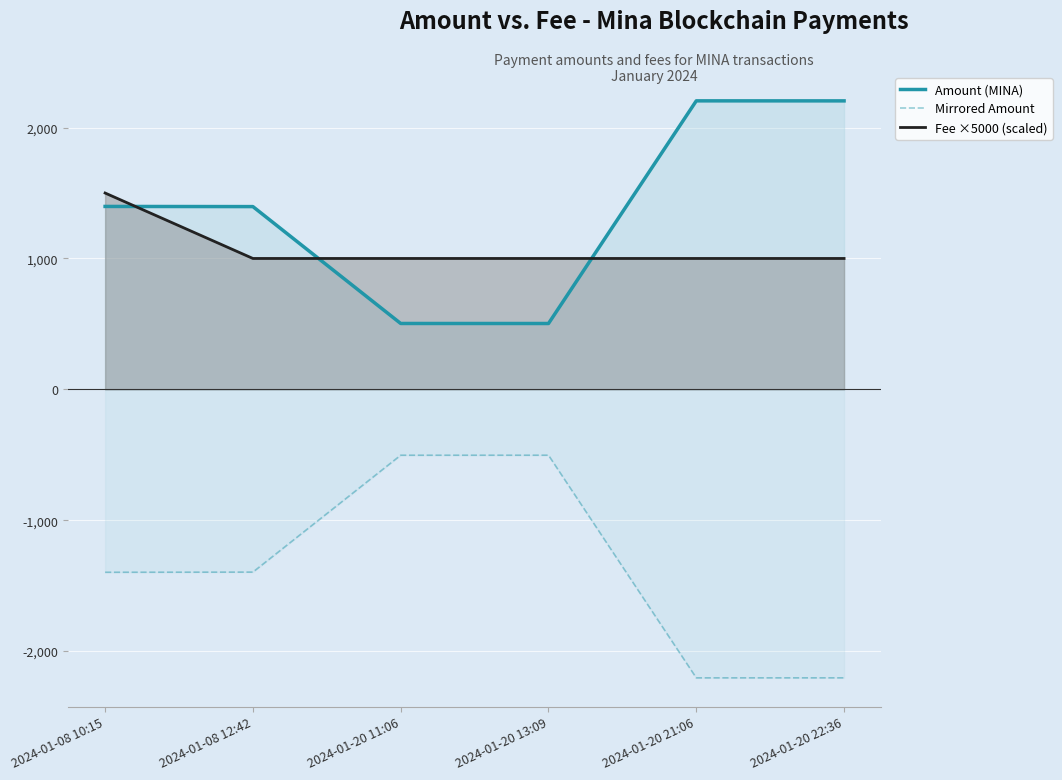

What is the sum of the Amount (MINA) values at 2024-01-20 21:06 and 2024-01-20 13:09?

2707.3